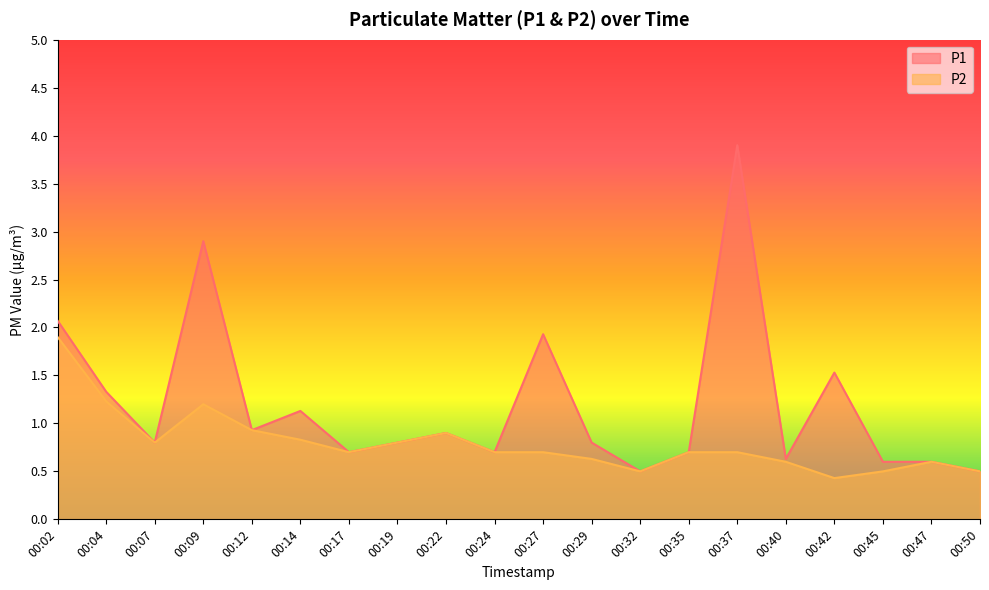

Rank the series by their average value, from highest to lowest.

P1, P2